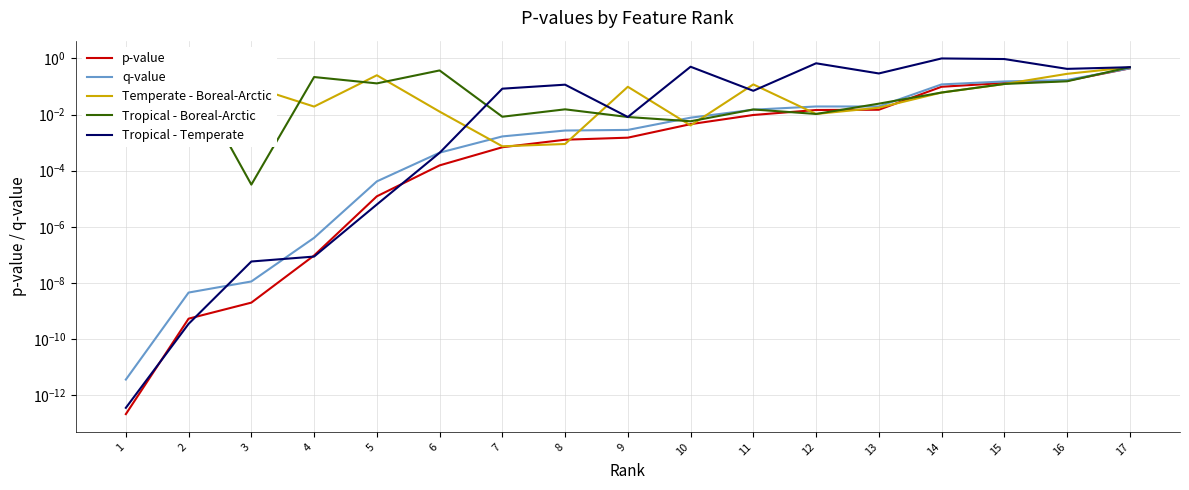

True or false: Temperate - Boreal-Arctic and Tropical - Boreal-Arctic intersect in this chart.

True